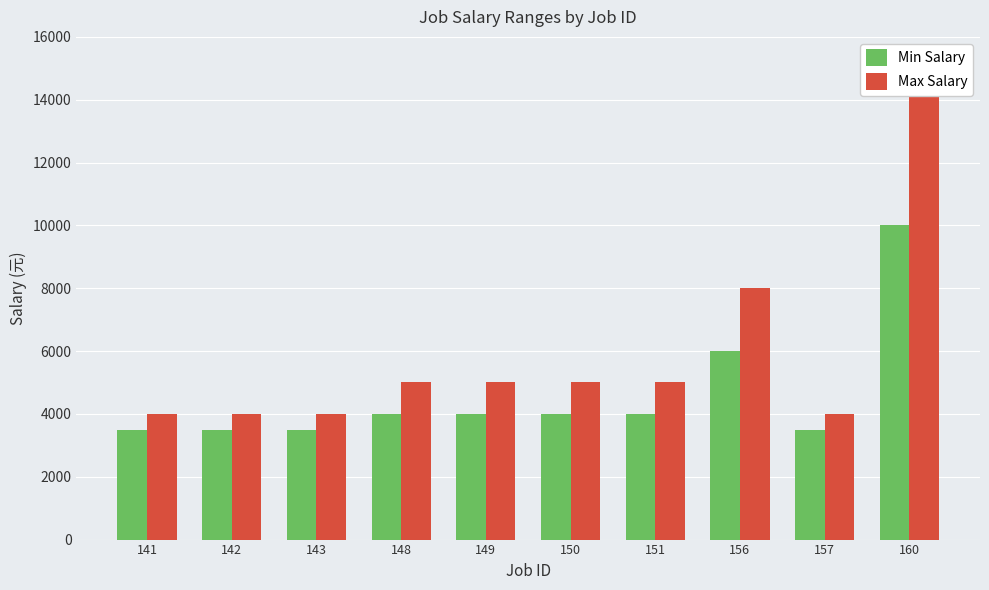

At how many categories does at least one series exceed 7608?

2